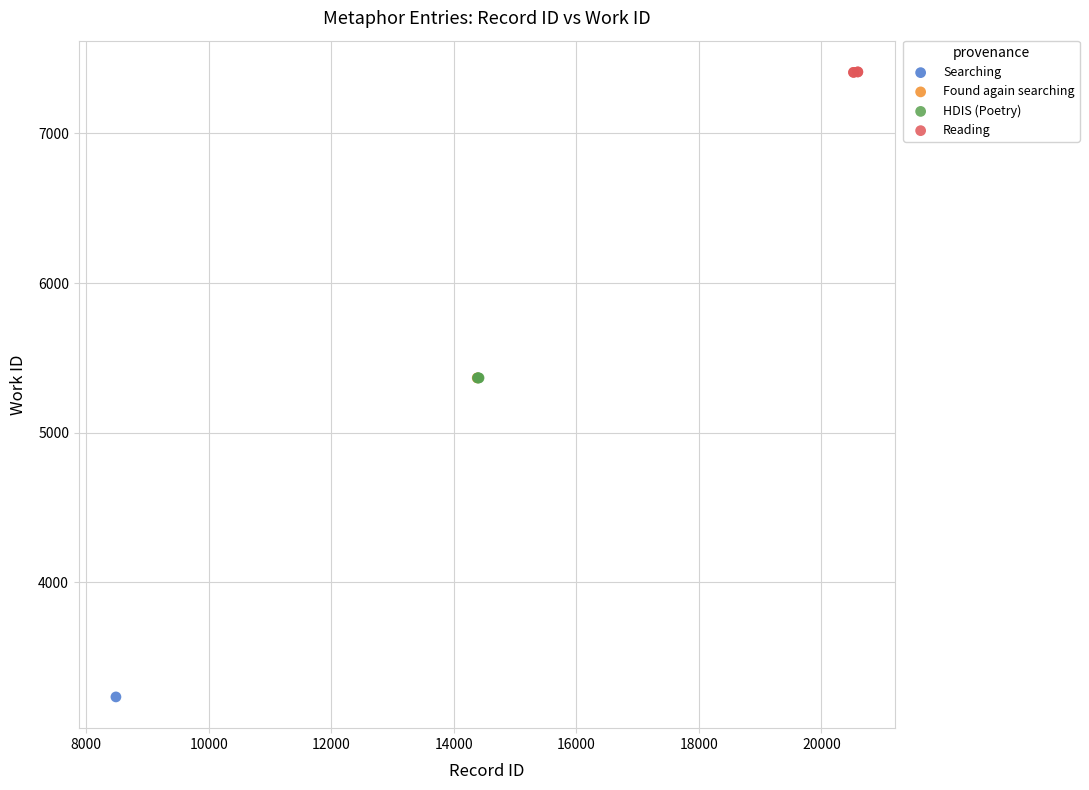

What are all the series names shown in the legend?

Searching, Found again searching, HDIS (Poetry), Reading